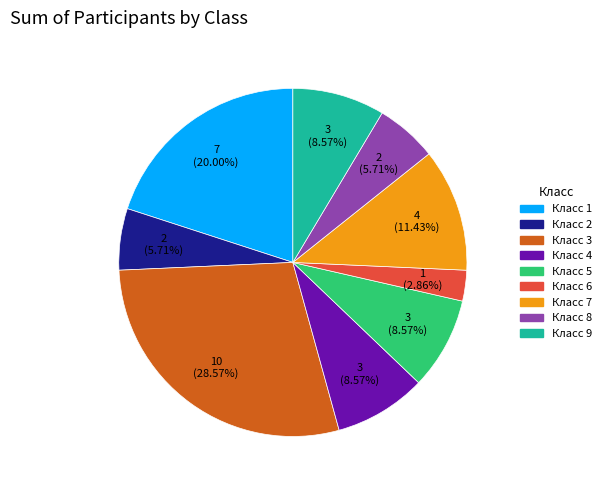

To the nearest percent, what portion does Класс 1 represent?

20%